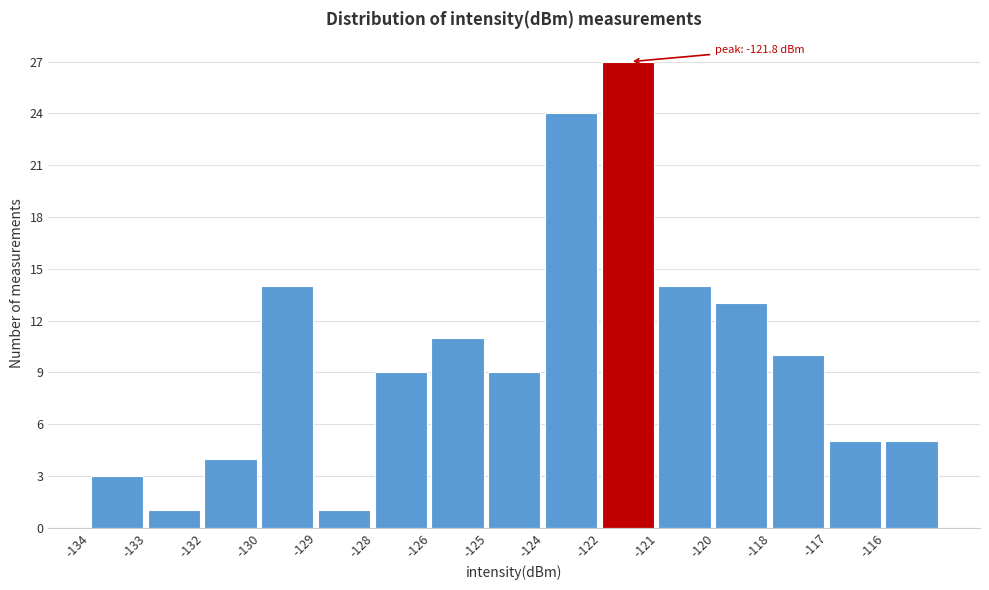

Reading left to right, list all the values displayed in this chart.

-134=3	-133=1	-132=4	-130=14	-129=1	-128=9	-126=11	-125=9	-124=24	-122=27	-121=14	-120=13	-118=10	-117=5	-116=5